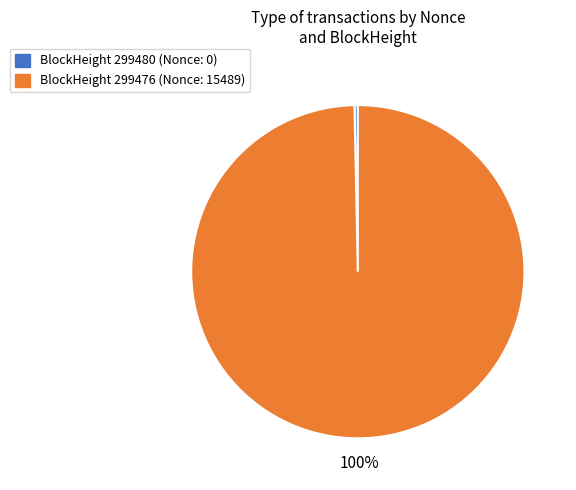

Is there any slice that represents more than half of the pie?

Yes